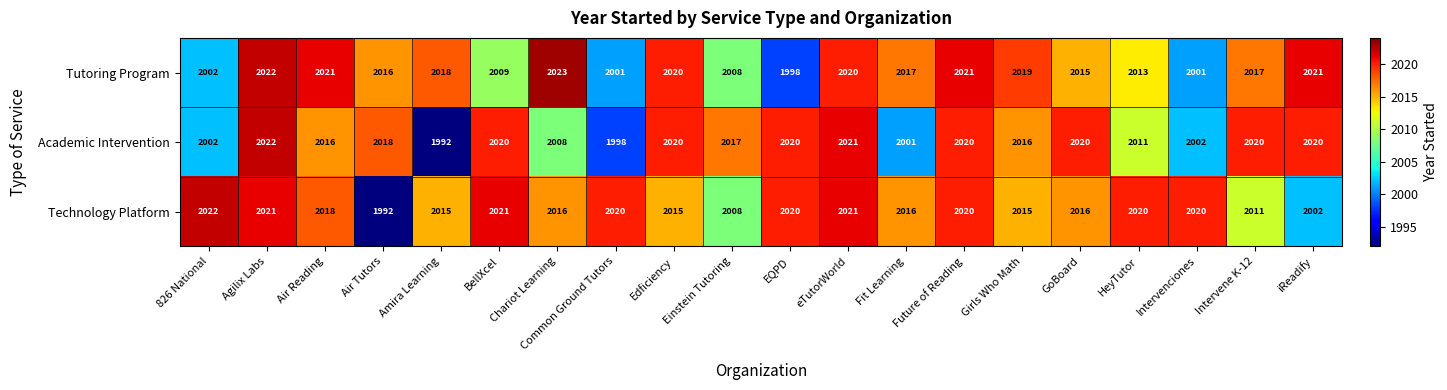

How many data points in Academic Intervention are less than 2018?

10